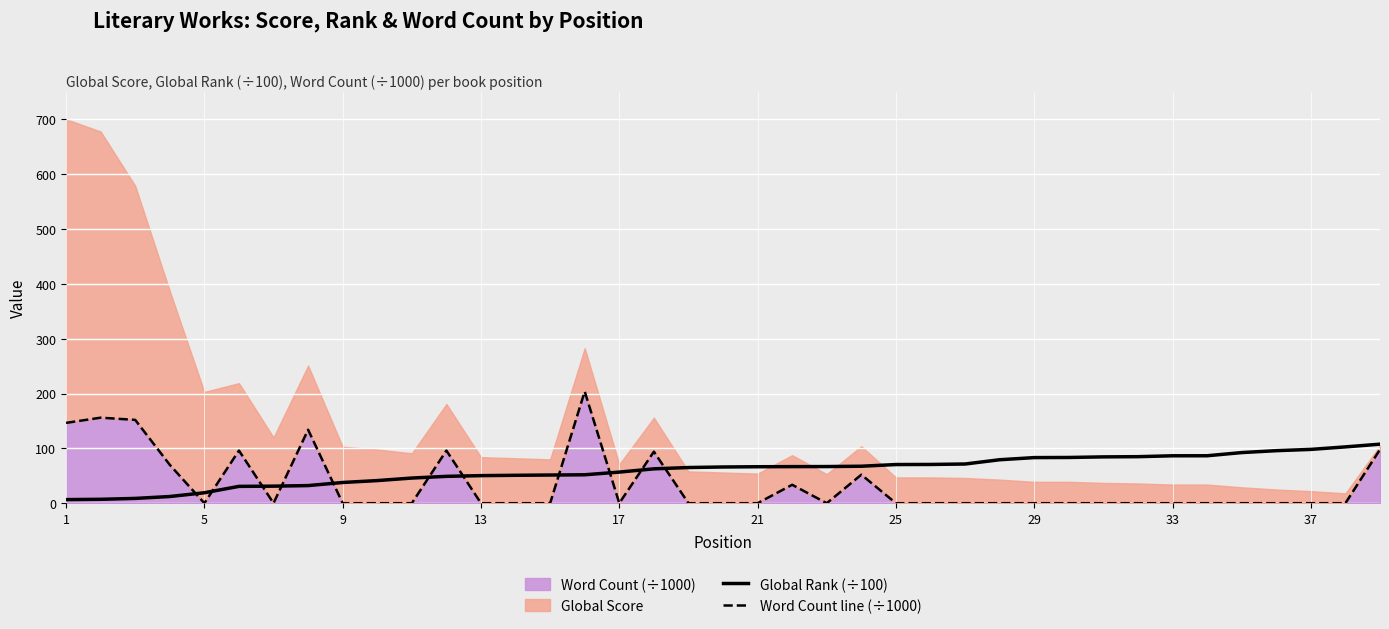

Which has a higher value, 21 or 37?

37